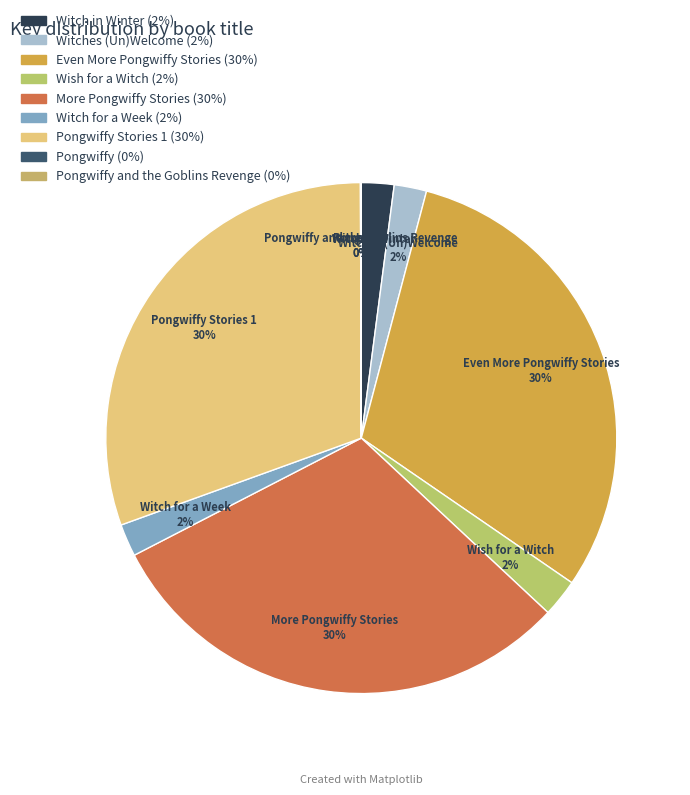

True or false: Wish for a Witch accounts for 2% of the total.

True